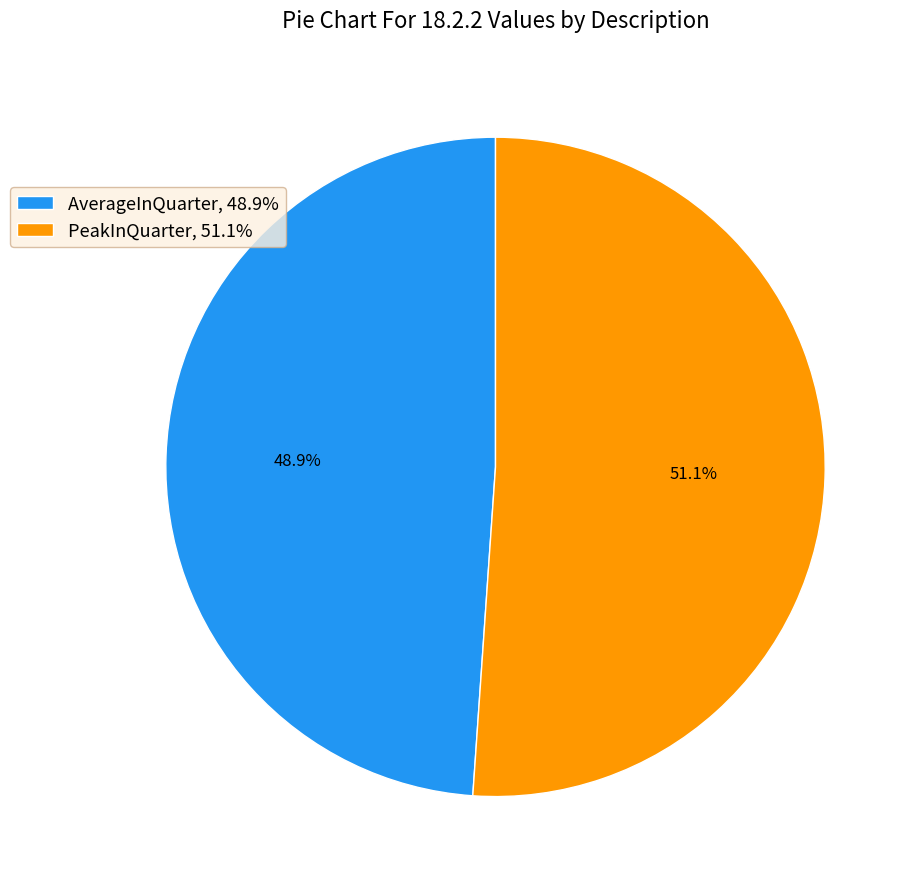

To the nearest percent, what is the difference between the largest and smallest slice percentages?

2%